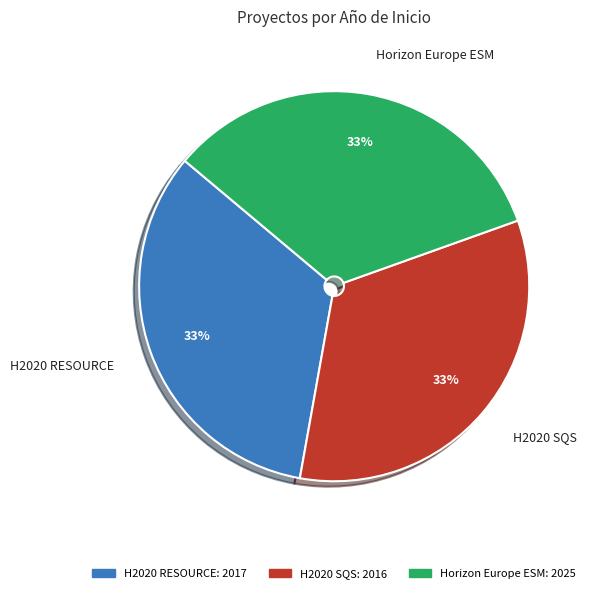

True or false: H2020 RESOURCE accounts for 44% of the total.

False